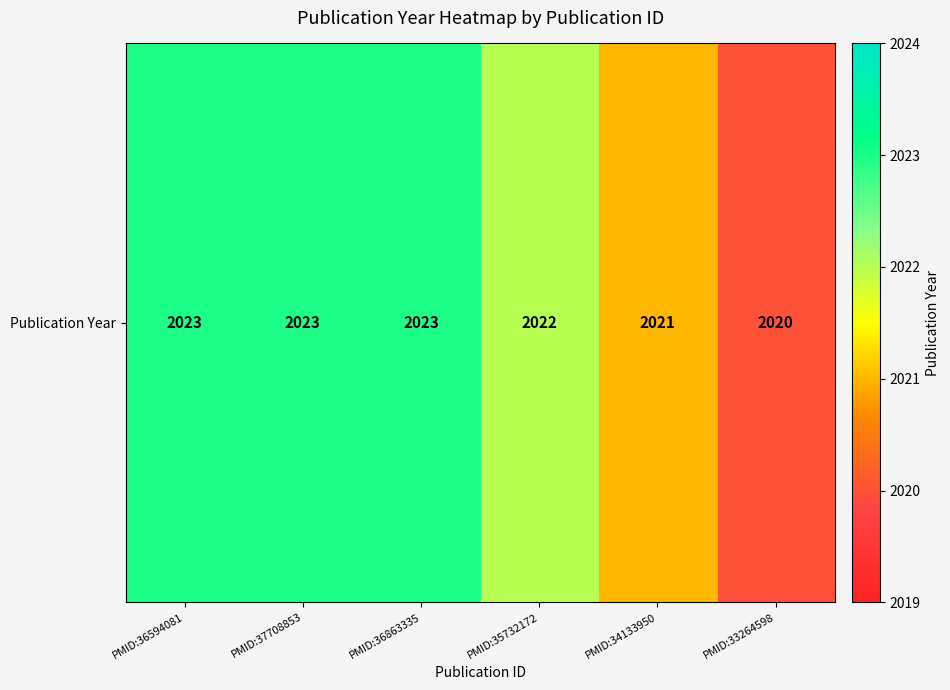

Rank the categories by value from highest to lowest.

PMID:36594081, PMID:37708853, PMID:36863335, PMID:35732172, PMID:34133950, PMID:33264598